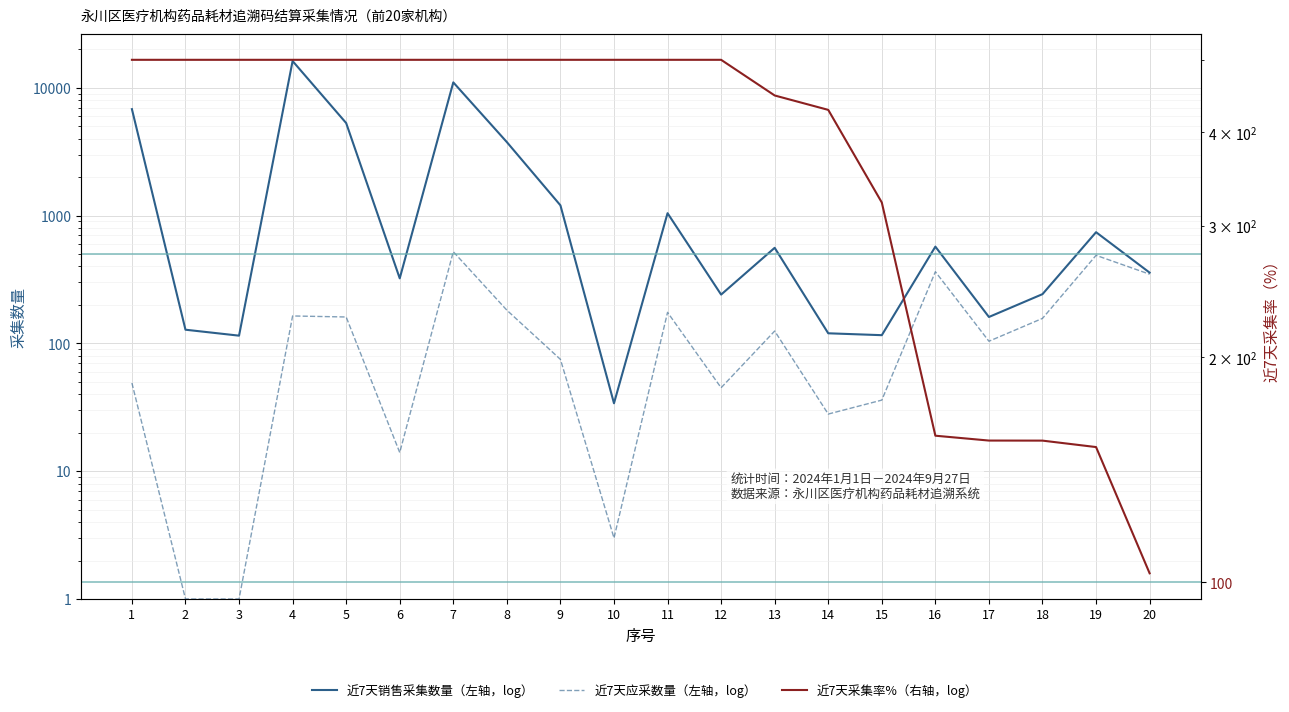

Reading left to right, what are all the values shown in this chart?

近7天销售采集数量: 6815.0	128.0	115.0	16214.0	5303.0	323.0	11038.0	3762.0	1204.0	34.0	1045.0	241.0	560.0	120.0	116.0	572.0	161.0	243.0	742.0	358.0
近7天应采数量: 49.0	1.0	1.0	164.0	161.0	14.0	522.0	182.0	75.0	3.0	175.0	45.0	125.0	28.0	36.0	364.0	104.0	157.0	489.0	348.0
近7天采集率（%）: 500.0	500.0	500.0	500.0	500.0	500.0	500.0	500.0	500.0	500.0	500.0	500.0	448.0	428.6	322.2	157.1	154.8	154.8	151.7	102.9